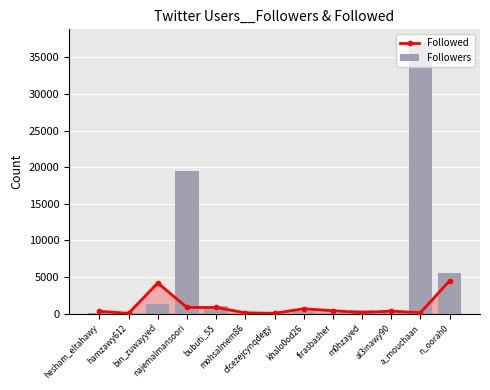

What position from the left is cfcezejcynqdegy?

7